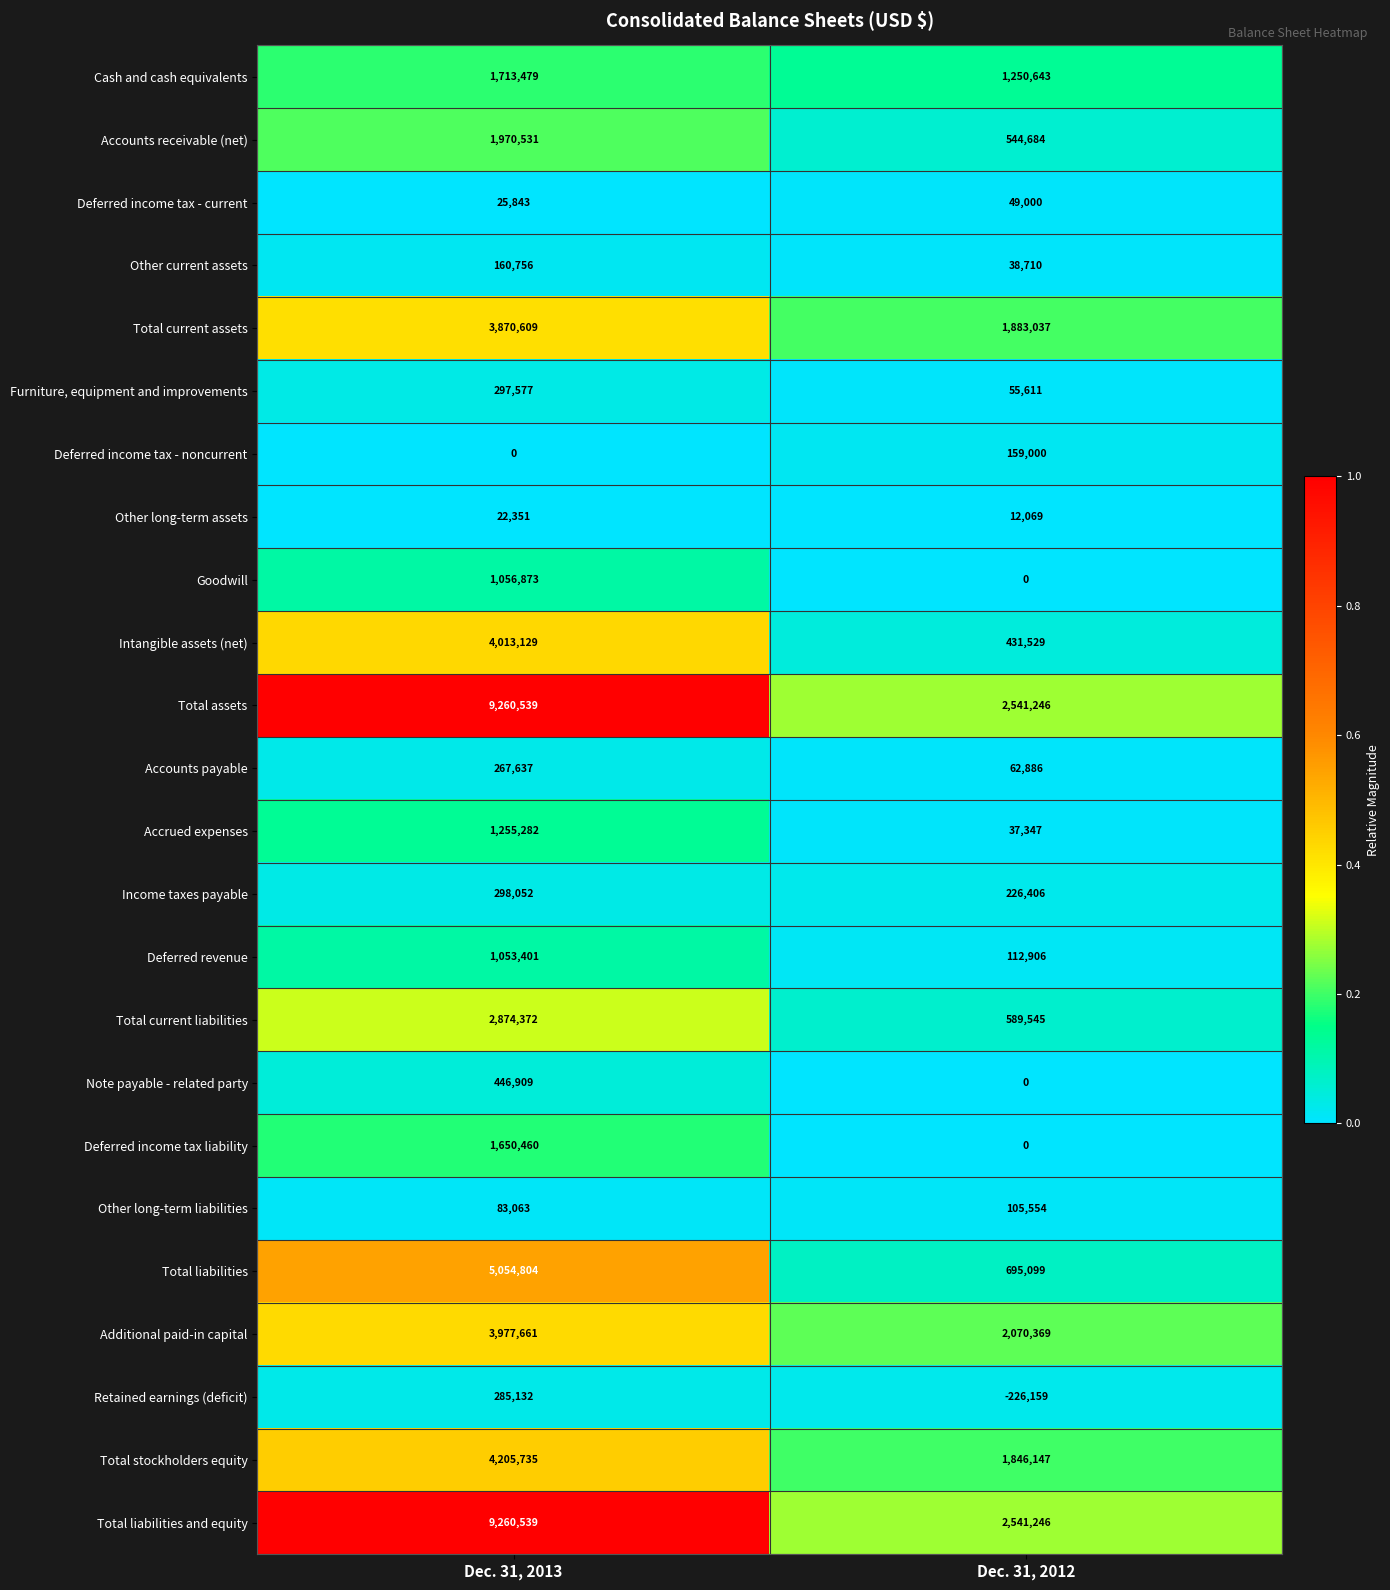

What is the sum of all Other long-term assets values?

34420